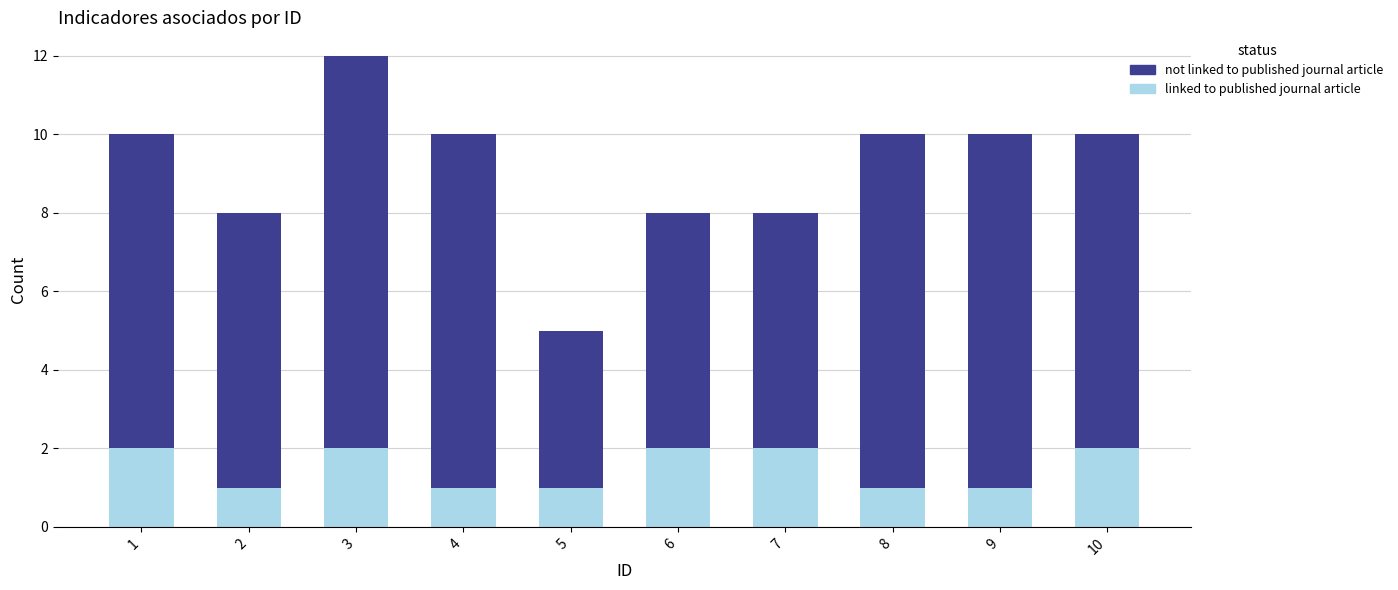

Reading left to right, transcribe the values for linked to published journal article.

1=2	2=1	3=2	4=1	5=1	6=2	7=2	8=1	9=1	10=2